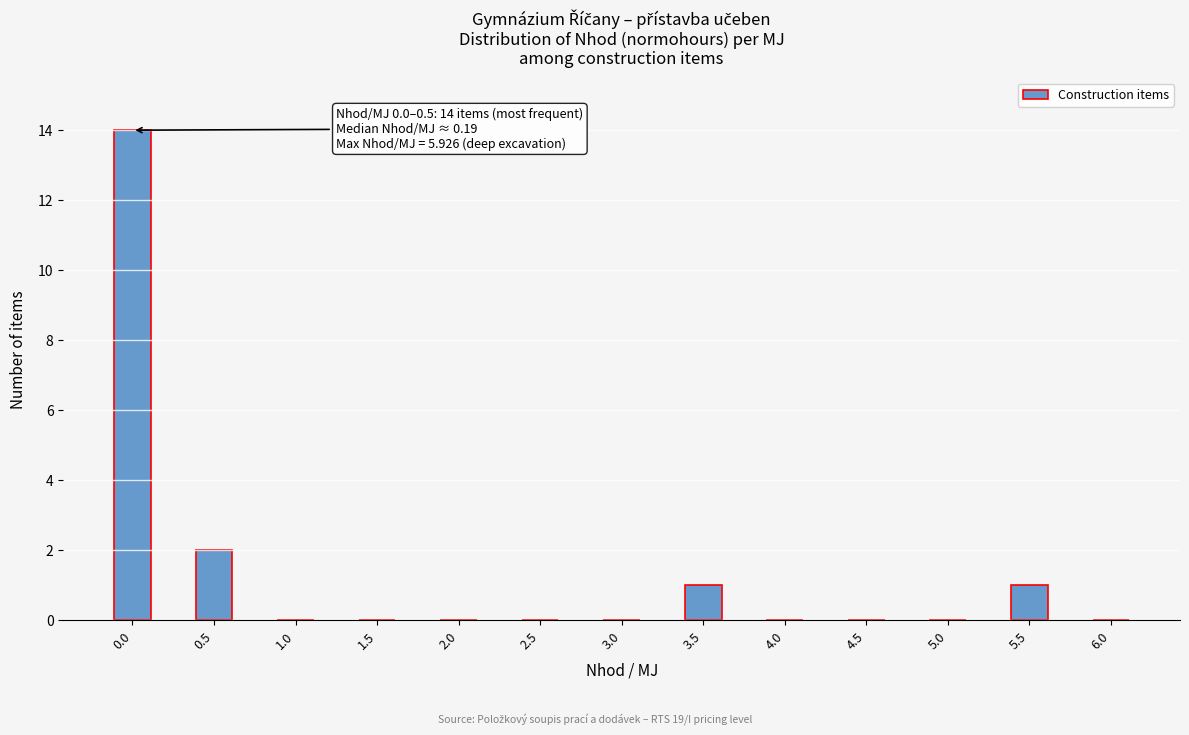

Reading left to right, list all the values displayed in this chart.

0.0=14	0.5=2	1.0=0	1.5=0	2.0=0	2.5=0	3.0=0	3.5=1	4.0=0	4.5=0	5.0=0	5.5=1	6.0=0